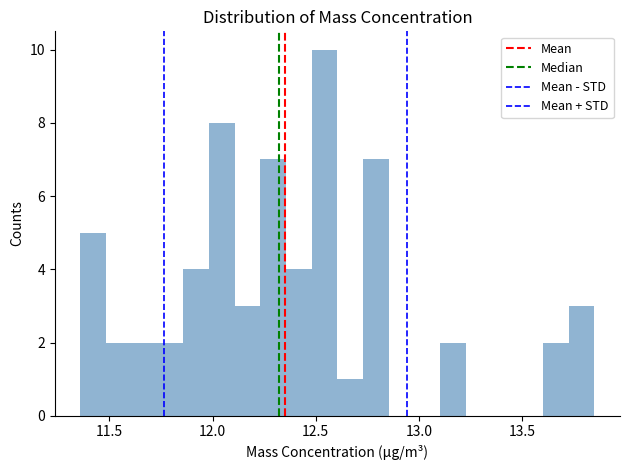

Read against the x-axis, roughly where is the centre of the tallest bar?

12.55